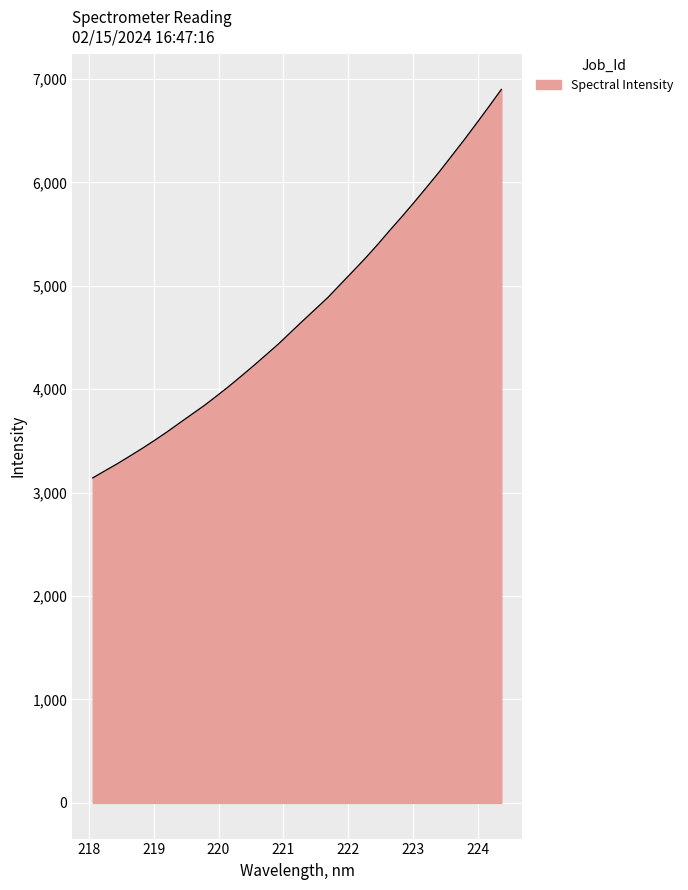

What is the minimum value shown in the chart?

3142.2